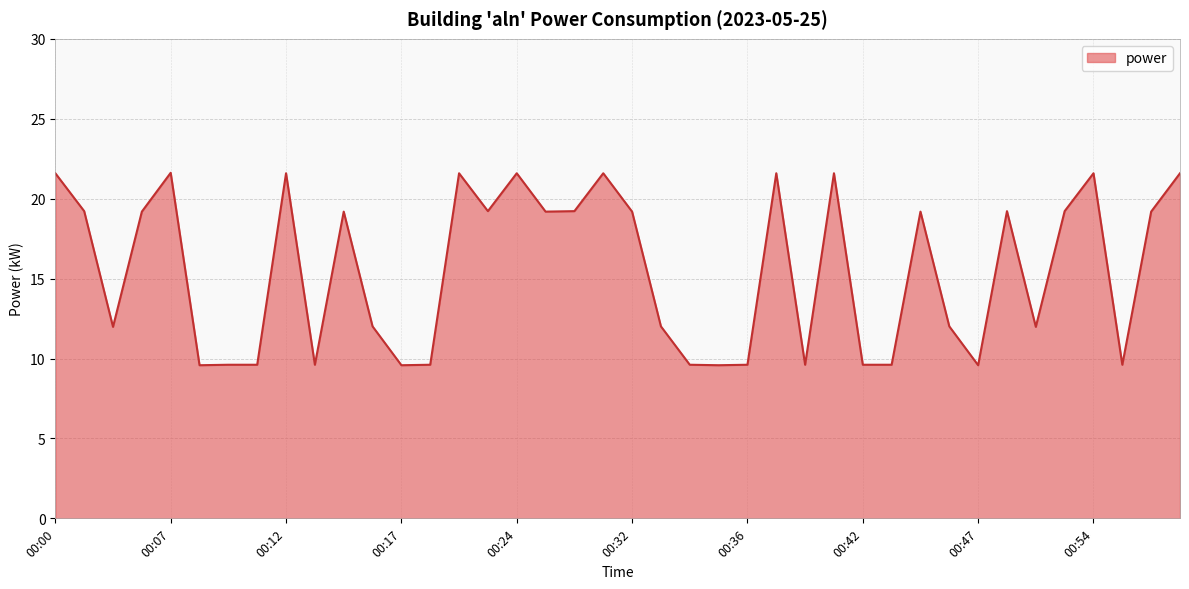

What is the smallest value displayed?

9.6